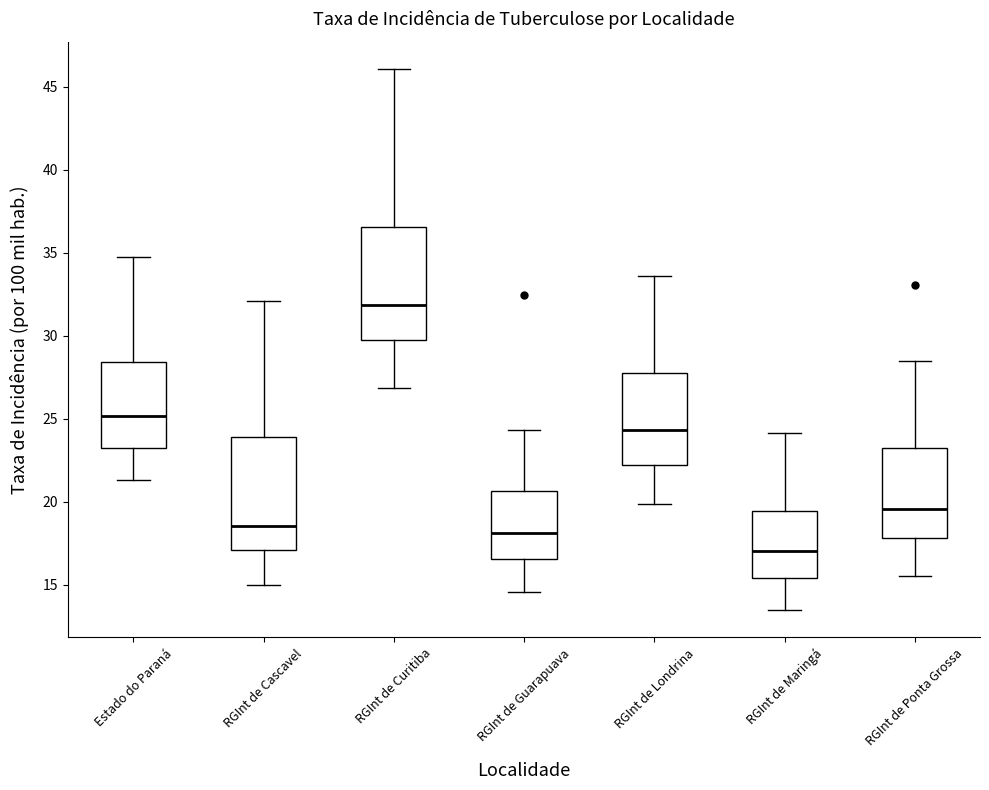

Reading left to right, transcribe this box plot: for each box, give where its median line is, the range the box spans, and where its two whiskers end, as read against the y-axis. The values are not printed on the chart, so give them approximately, as read against the axis.

Estado do Paraná: median 25.0, box 23.0 to 28.5, whiskers 21.5 to 35.0
RGInt de Cascavel: median 18.5, box 17.0 to 24.0, whiskers 15.0 to 32.0
RGInt de Curitiba: median 32.0, box 30.0 to 36.5, whiskers 27.0 to 46.0
RGInt de Guarapuava: median 18.0, box 16.5 to 20.5, whiskers 14.5 to 24.5
RGInt de Londrina: median 24.5, box 22.0 to 27.5, whiskers 20.0 to 33.5
RGInt de Maringá: median 17.0, box 15.5 to 19.5, whiskers 13.5 to 24.0
RGInt de Ponta Grossa: median 19.5, box 18.0 to 23.0, whiskers 15.5 to 28.5